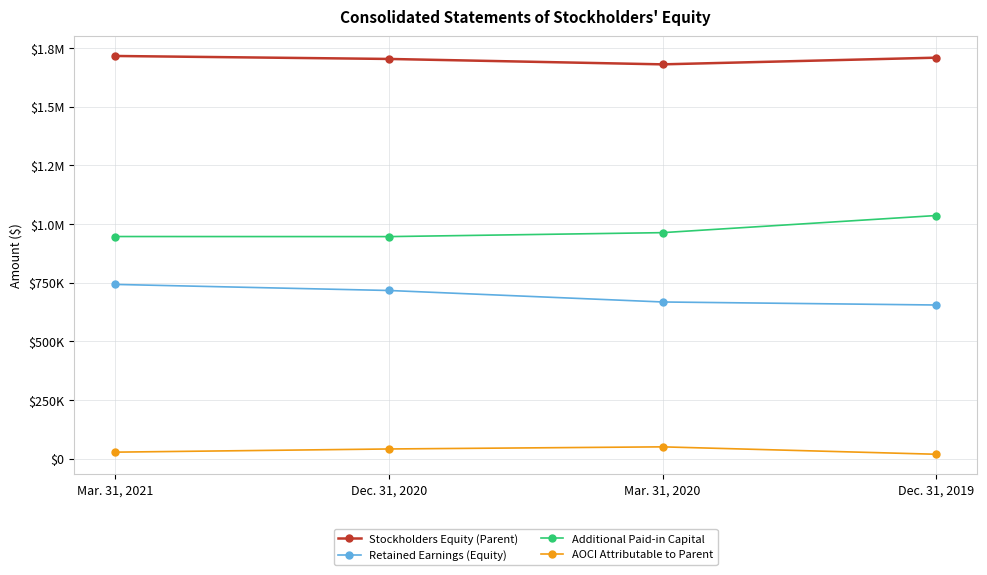

Is this an area chart (filled region under the line)?

No